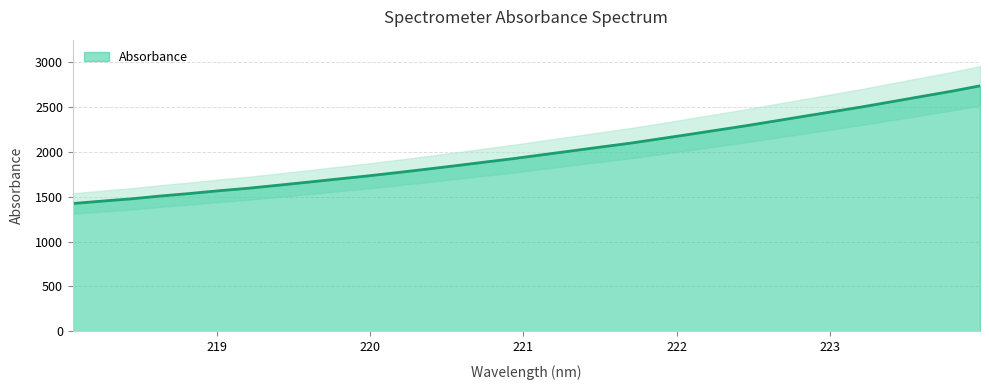

The value at 222.0721 is 3497.9. True or false?

False